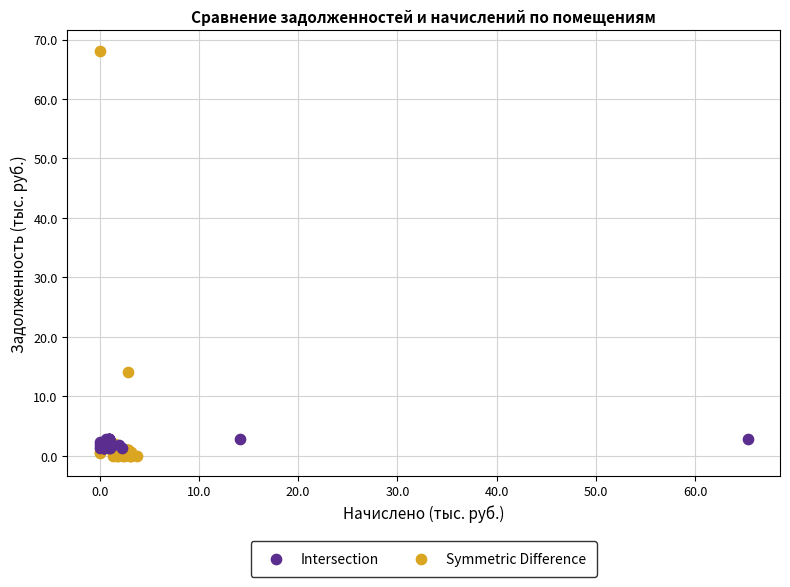

Which series reaches the maximum Y coordinate?

Symmetric Difference